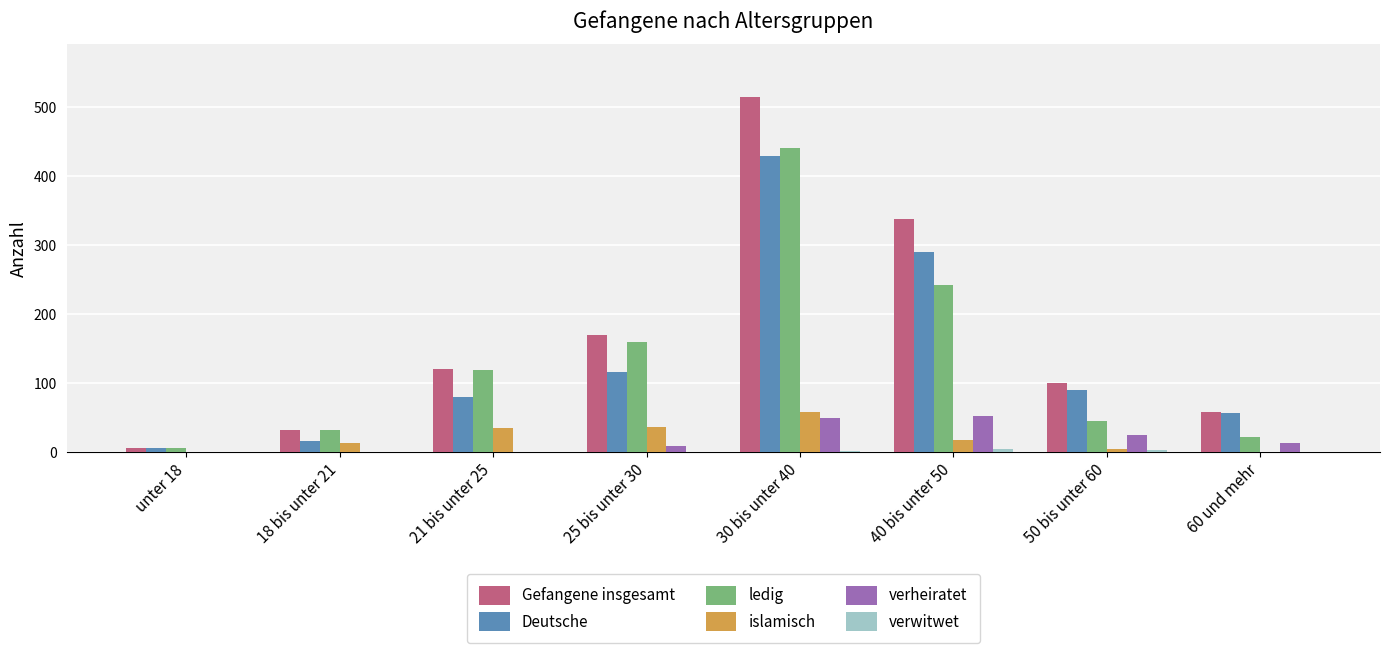

At which label is Deutsche closest to 217?

40 bis unter 50